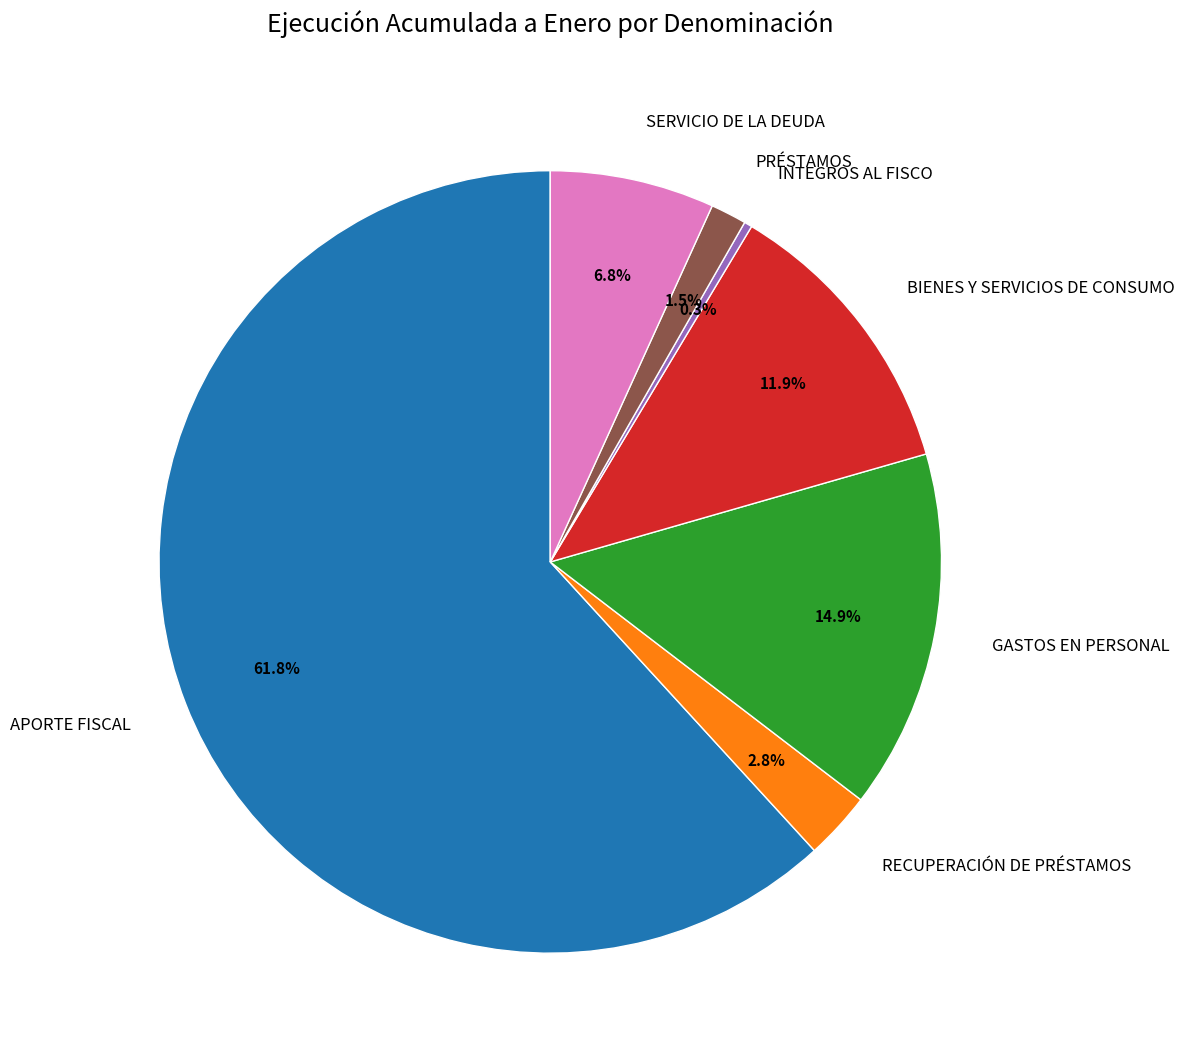

What percentage is NOT represented by BIENES Y SERVICIOS DE CONSUMO?

88.1%